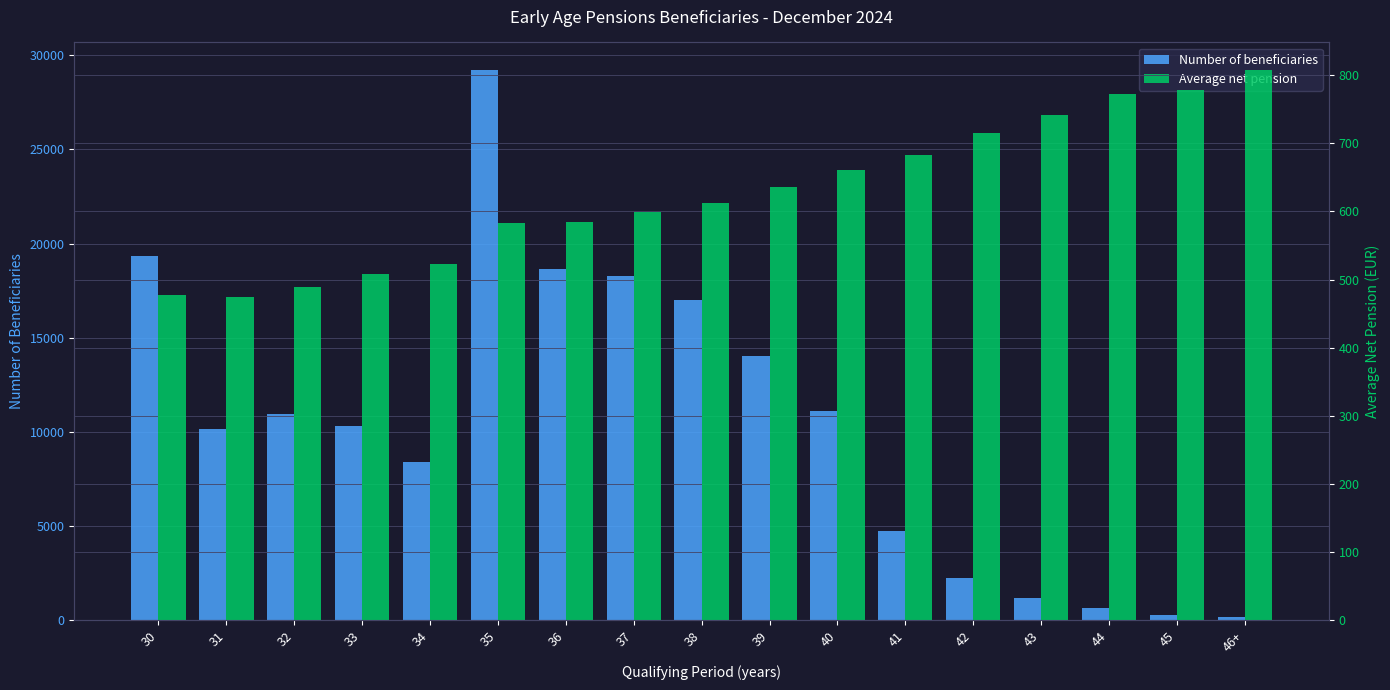

What is the sum of all Number of beneficiaries values?

176851.0